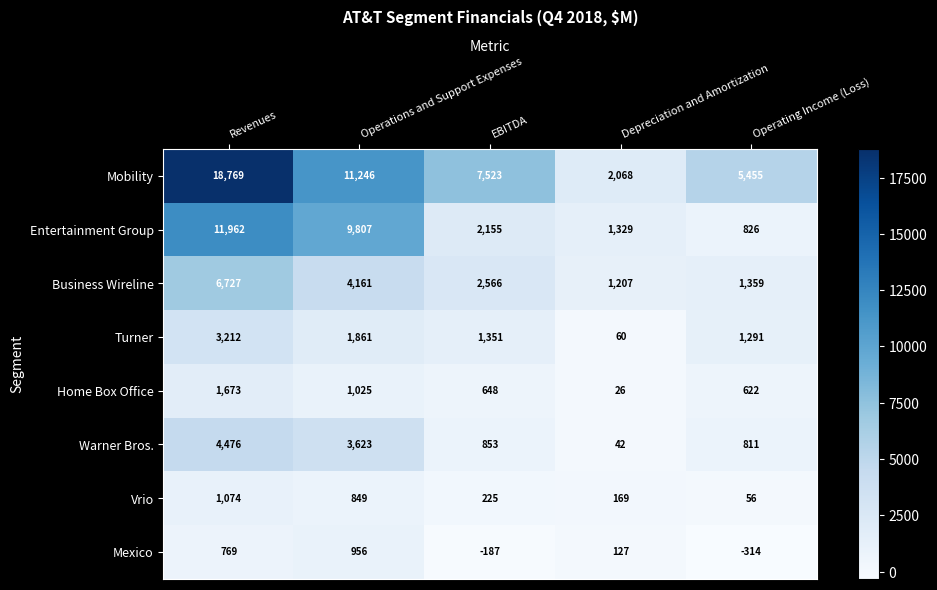

What is the highest value of the Warner Bros. series?

4476